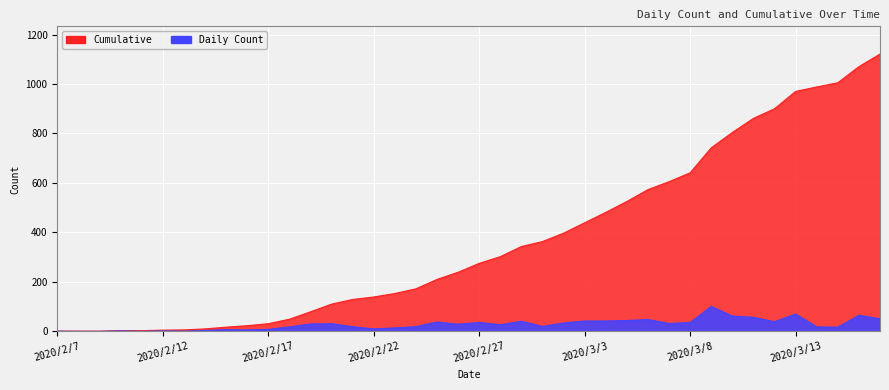

At which label does Daily Count reach its minimum?

2020/2/8